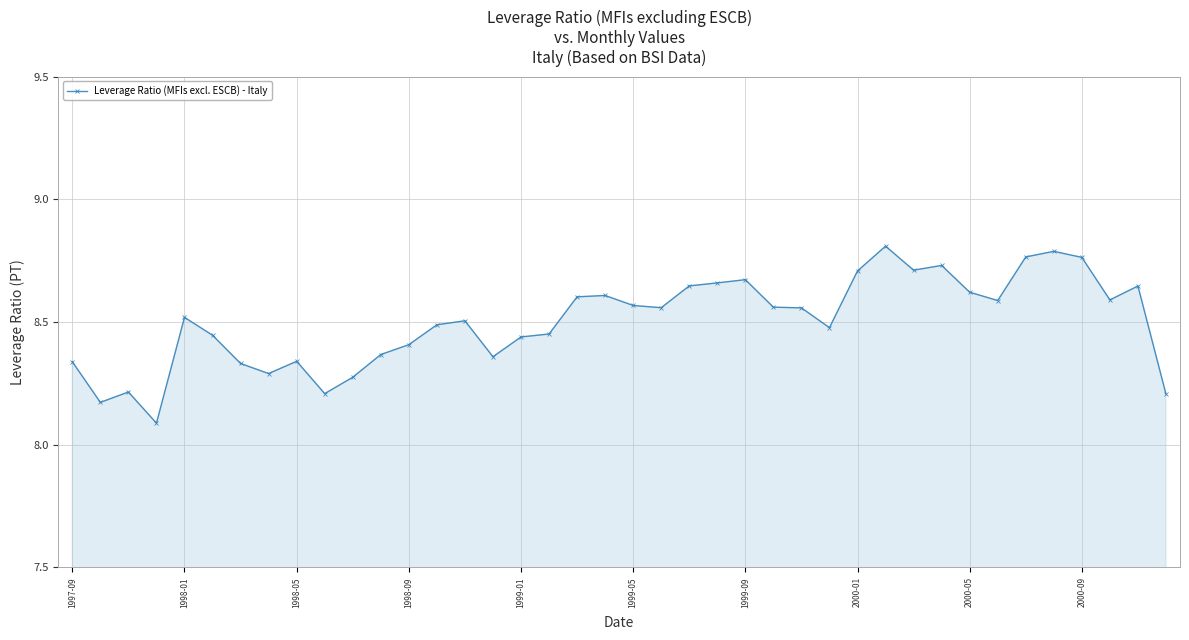

True or false: there are more than 0 points higher than both neighbors.

True